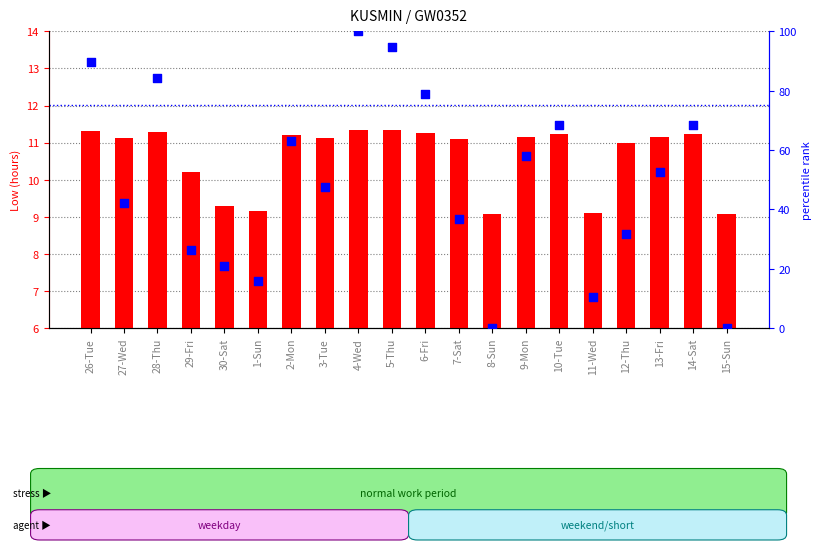

What are all the series names shown in the legend?

Low (hours), percentile rank within the sample